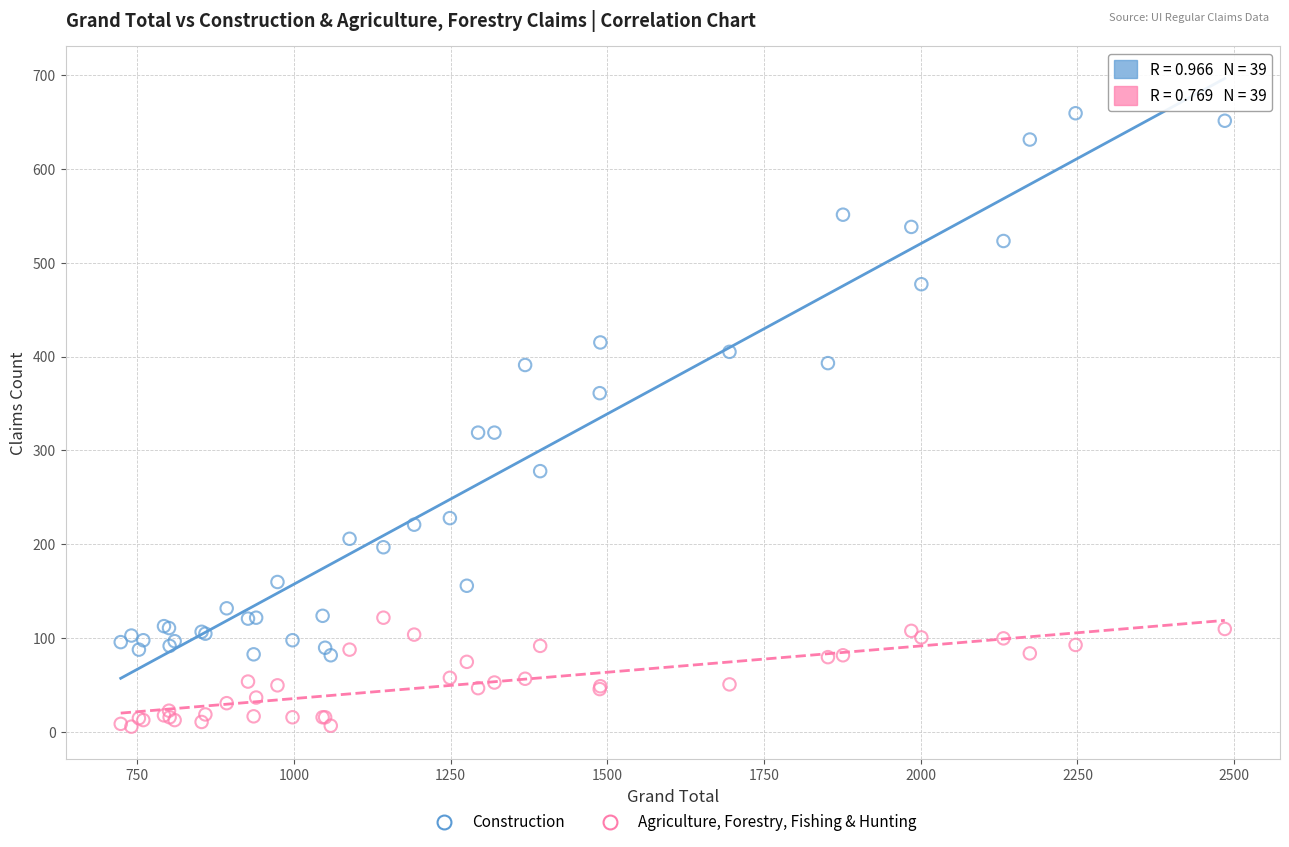

Which series has the largest Y range (max minus min)?

Construction